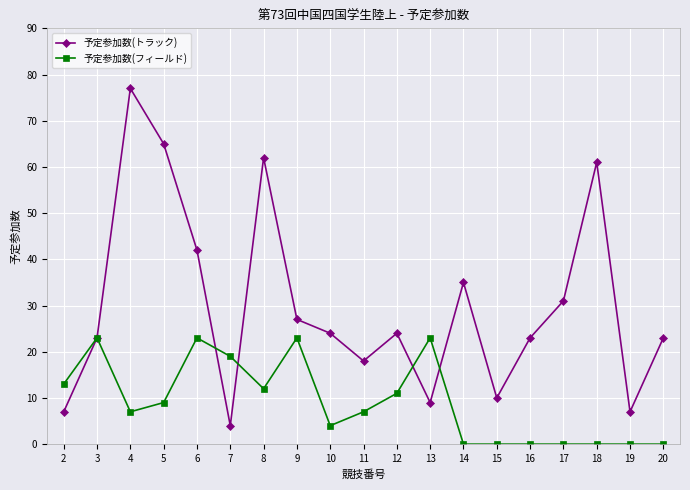

Which series changed the most between 3 and 10?

予定参加数(フィールド)